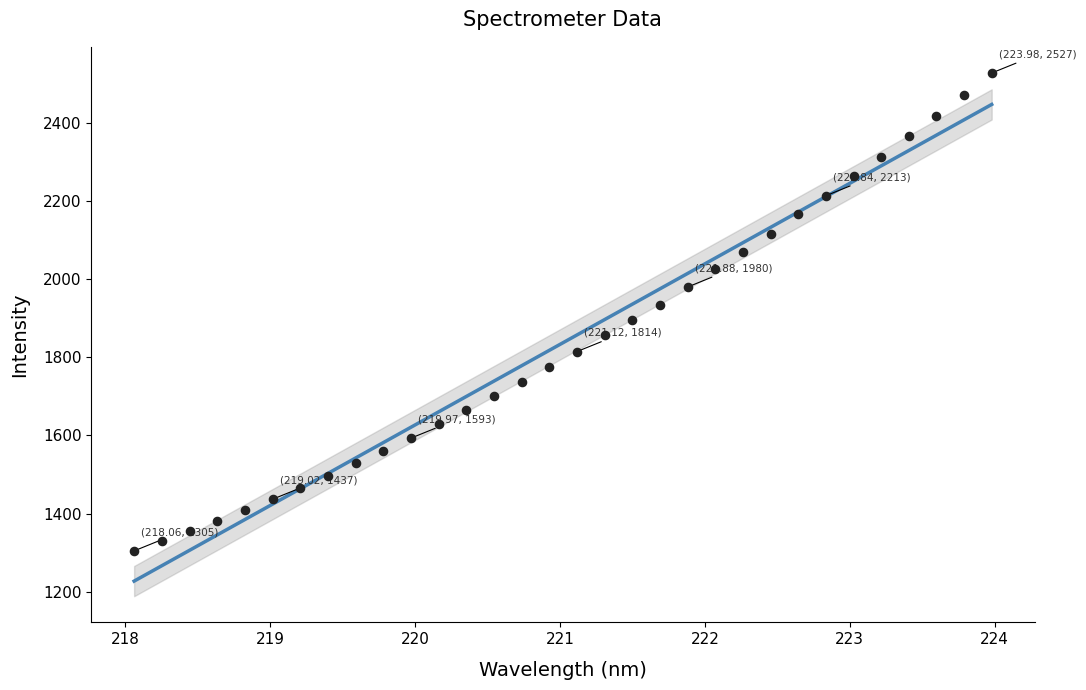

What is the range of X values (max minus min)?

5.9